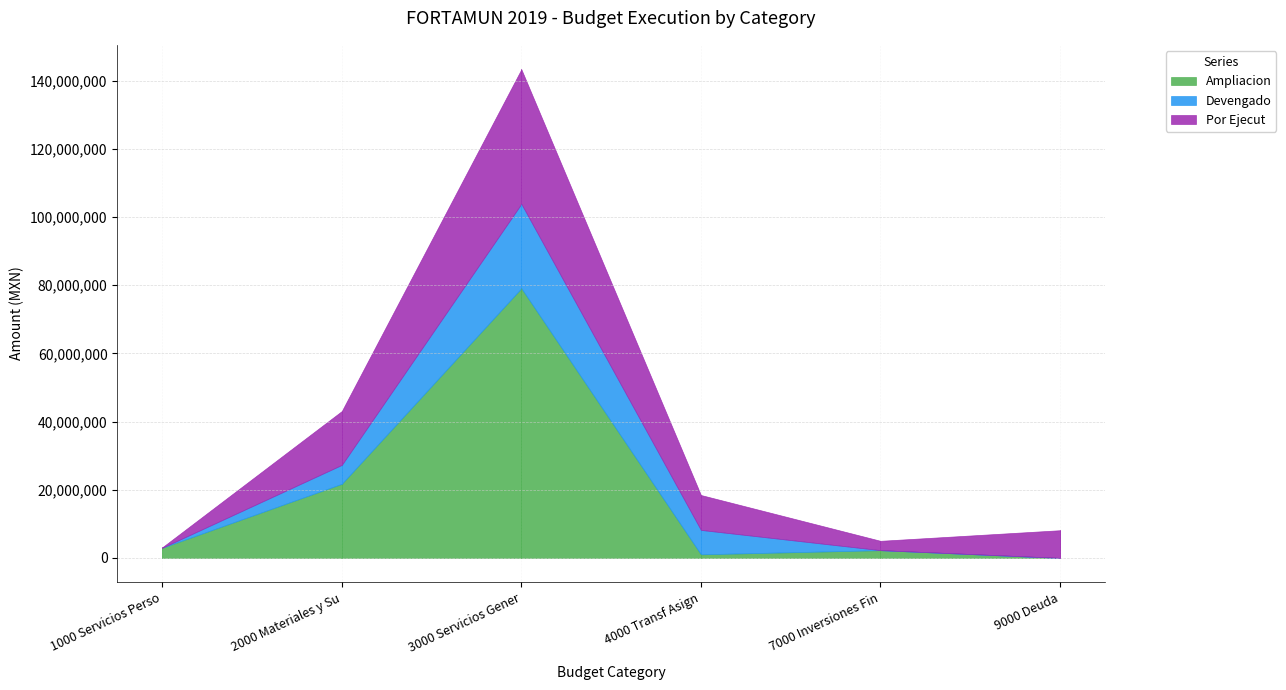

What is the sum of the Ampliacion values at 2000 Materiales y Su and 4000 Transf Asign?

22806956.9